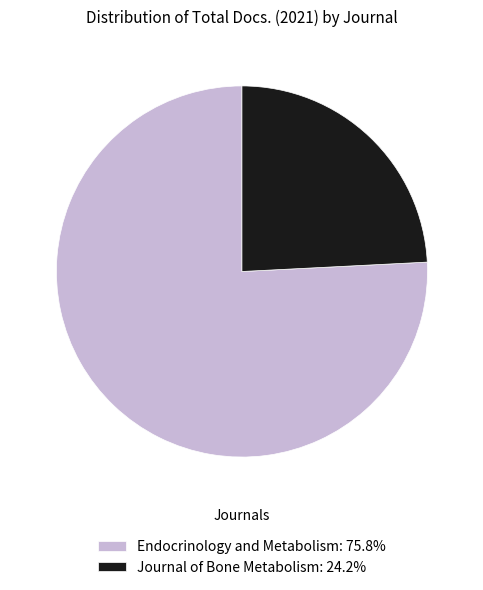

Does Journal of Bone Metabolism: 24.2% represent more than half of the total?

No